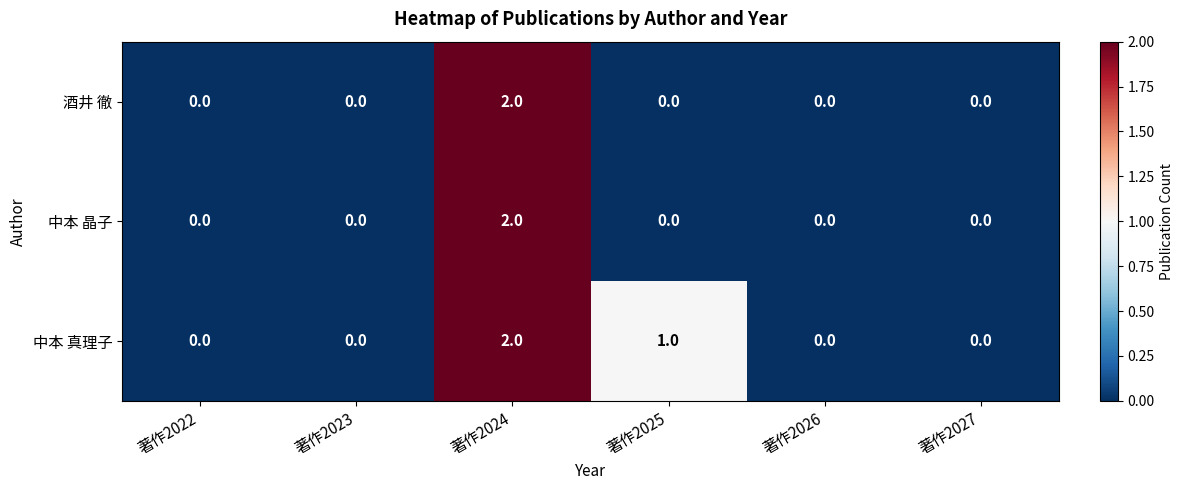

What is the total value across all series at 著作2024?

6